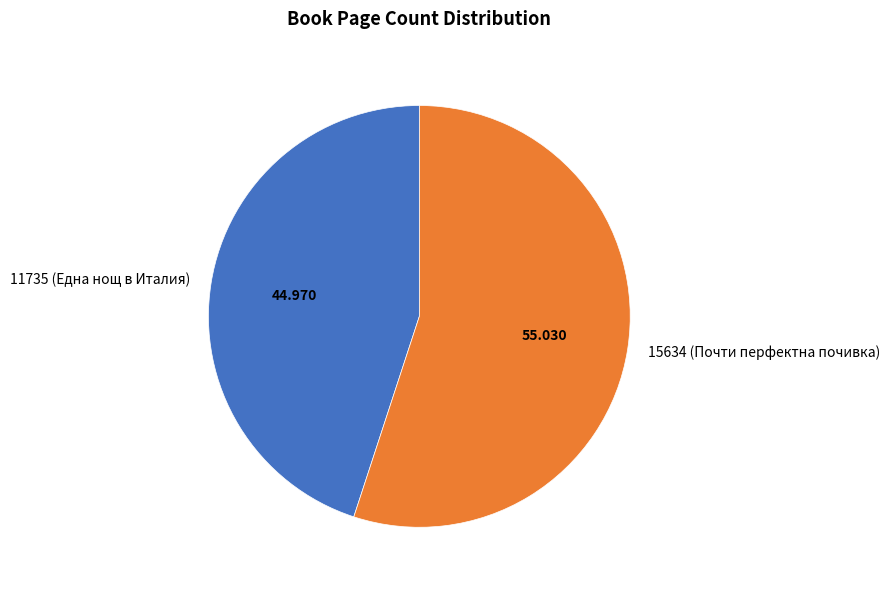

Is the sum of 15634 (Почти перфектна почивка) and 11735 (Една нощ в Италия) greater than half?

Yes